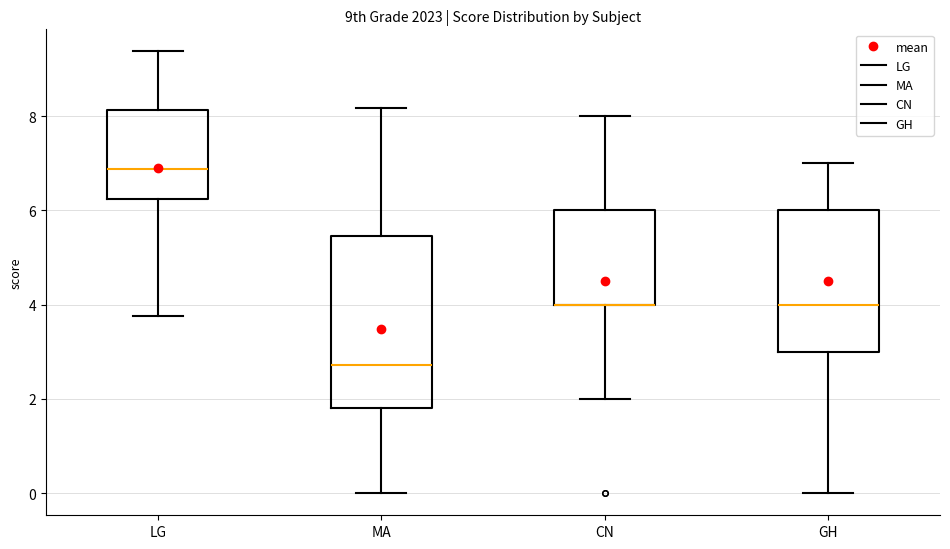

Where does the upper whisker of the box for MA end on the y-axis? The values are not printed on the chart, so give them approximately, as read against the axis.

8.2